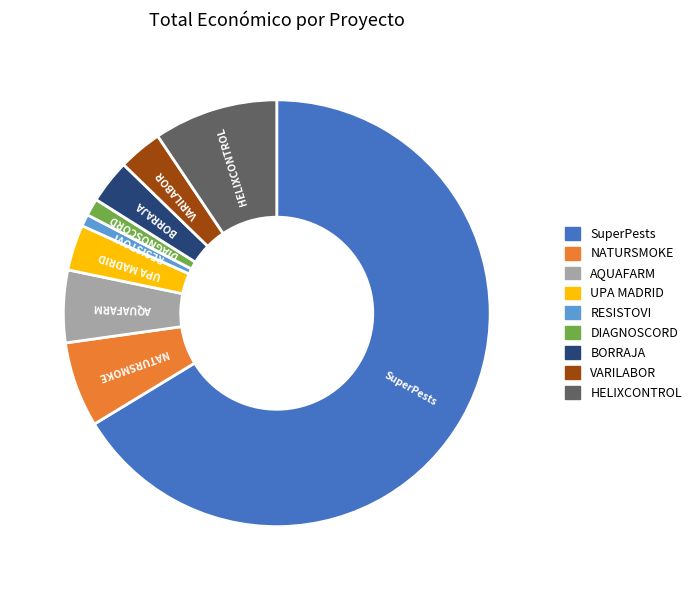

Which category has the biggest portion of the pie?

SuperPests